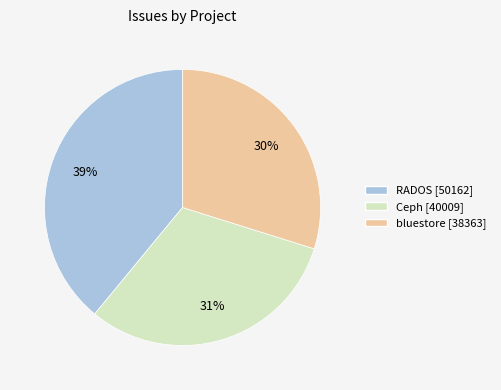

Count the number of slices in the pie.

3